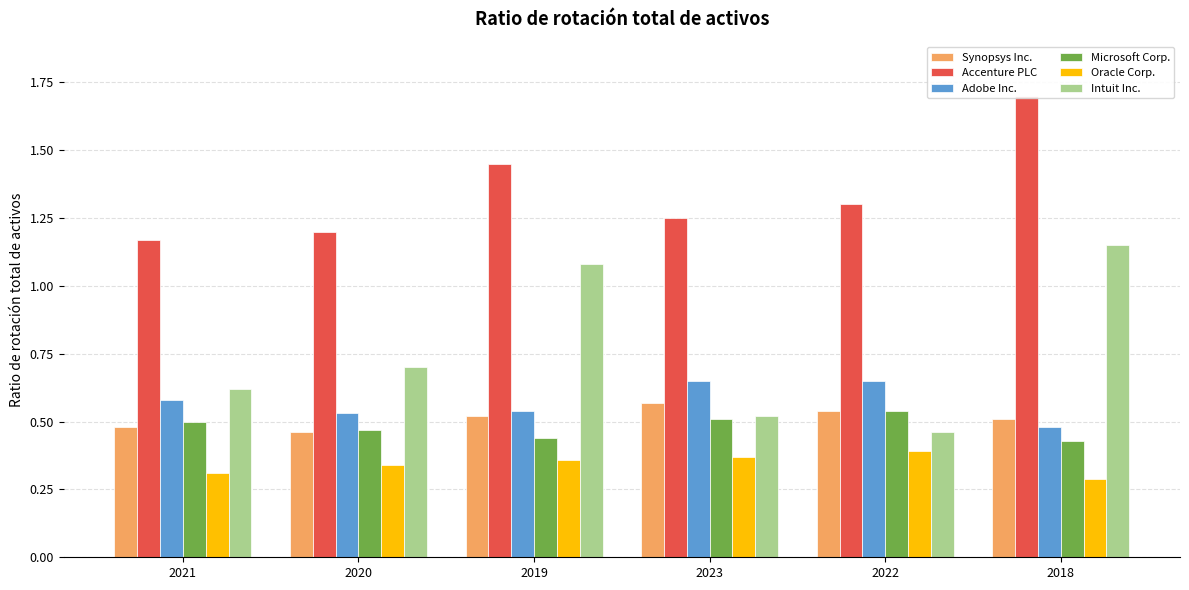

Reading left to right, extract all data points from this chart.

Synopsys Inc.: 2021=0.5	2020=0.5	2019=0.5	2023=0.6	2022=0.5	2018=0.5
Accenture PLC: 2021=1.2	2020=1.2	2019=1.4	2023=1.2	2022=1.3	2018=1.7
Adobe Inc.: 2021=0.6	2020=0.5	2019=0.5	2023=0.7	2022=0.7	2018=0.5
Microsoft Corp.: 2021=0.5	2020=0.5	2019=0.4	2023=0.5	2022=0.5	2018=0.4
Oracle Corp.: 2021=0.3	2020=0.3	2019=0.4	2023=0.4	2022=0.4	2018=0.3
Intuit Inc.: 2021=0.6	2020=0.7	2019=1.1	2023=0.5	2022=0.5	2018=1.1